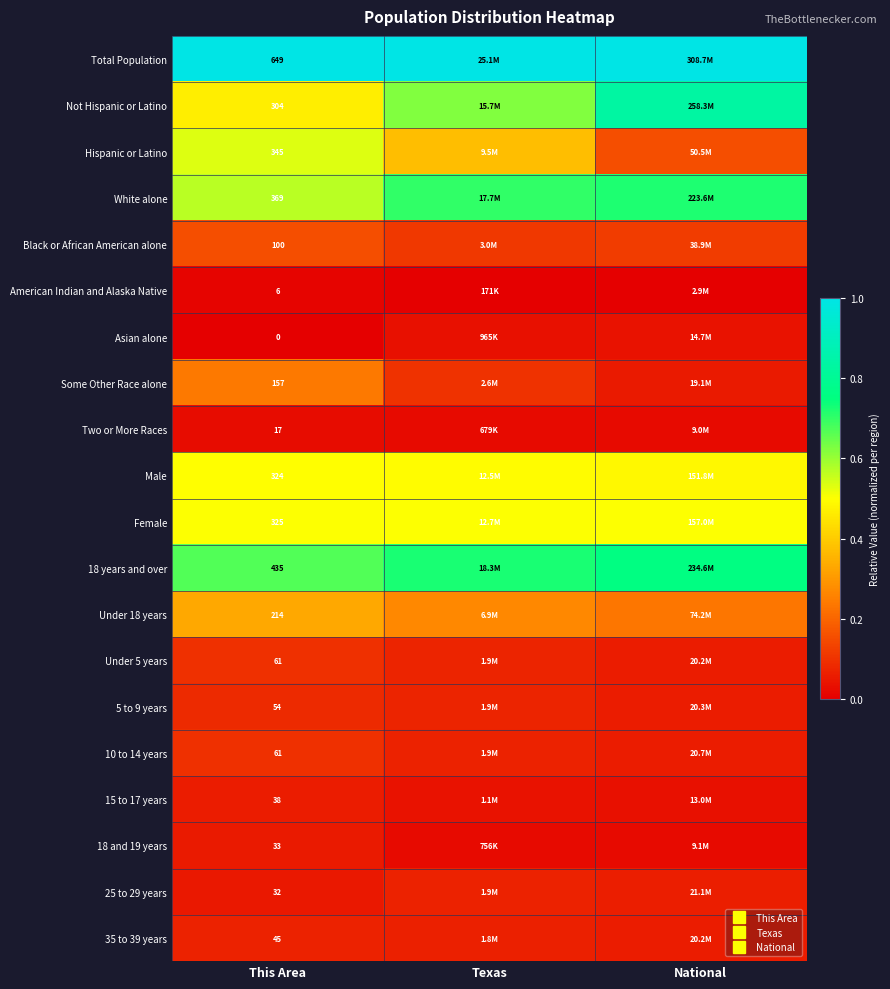

True or false: Under 18 years has a value of 0.1 at National.

False